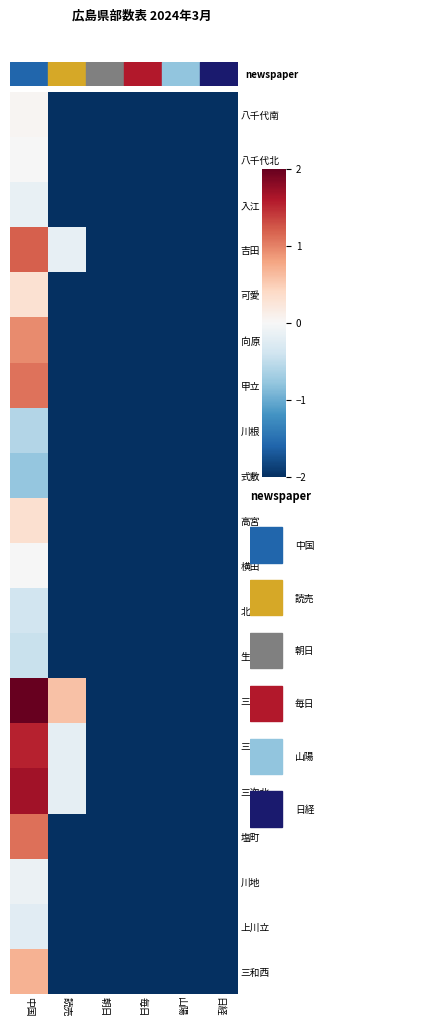

Reading left to right, transcribe all the data shown in this chart.

八千代南: 中国=0.0	読売=-2.0	朝日=-2.0	毎日=-2.0	山陽=-2.0	日経=-2.0
八千代北: 中国=-0.0	読売=-2.0	朝日=-2.0	毎日=-2.0	山陽=-2.0	日経=-2.0
入江: 中国=-0.1	読売=-2.0	朝日=-2.0	毎日=-2.0	山陽=-2.0	日経=-2.0
吉田: 中国=1.2	読売=-0.2	朝日=-2.0	毎日=-2.0	山陽=-2.0	日経=-2.0
可愛: 中国=0.3	読売=-2.0	朝日=-2.0	毎日=-2.0	山陽=-2.0	日経=-2.0
向原: 中国=0.9	読売=-2.0	朝日=-2.0	毎日=-2.0	山陽=-2.0	日経=-2.0
甲立: 中国=1.1	読売=-2.0	朝日=-2.0	毎日=-2.0	山陽=-2.0	日経=-2.0
川根: 中国=-0.6	読売=-2.0	朝日=-2.0	毎日=-2.0	山陽=-2.0	日経=-2.0
式敷: 中国=-0.8	読売=-2.0	朝日=-2.0	毎日=-2.0	山陽=-2.0	日経=-2.0
高宮: 中国=0.3	読売=-2.0	朝日=-2.0	毎日=-2.0	山陽=-2.0	日経=-2.0
横田: 中国=-0.0	読売=-2.0	朝日=-2.0	毎日=-2.0	山陽=-2.0	日経=-2.0
北: 中国=-0.4	読売=-2.0	朝日=-2.0	毎日=-2.0	山陽=-2.0	日経=-2.0
生桑: 中国=-0.4	読売=-2.0	朝日=-2.0	毎日=-2.0	山陽=-2.0	日経=-2.0
三次東: 中国=2.0	読売=0.6	朝日=-2.0	毎日=-2.0	山陽=-2.0	日経=-2.0
三次西: 中国=1.5	読売=-0.2	朝日=-2.0	毎日=-2.0	山陽=-2.0	日経=-2.0
三次北: 中国=1.7	読売=-0.2	朝日=-2.0	毎日=-2.0	山陽=-2.0	日経=-2.0
塩町: 中国=1.1	読売=-2.0	朝日=-2.0	毎日=-2.0	山陽=-2.0	日経=-2.0
川地: 中国=-0.1	読売=-2.0	朝日=-2.0	毎日=-2.0	山陽=-2.0	日経=-2.0
上川立: 中国=-0.2	読売=-2.0	朝日=-2.0	毎日=-2.0	山陽=-2.0	日経=-2.0
三和西: 中国=0.7	読売=-2.0	朝日=-2.0	毎日=-2.0	山陽=-2.0	日経=-2.0